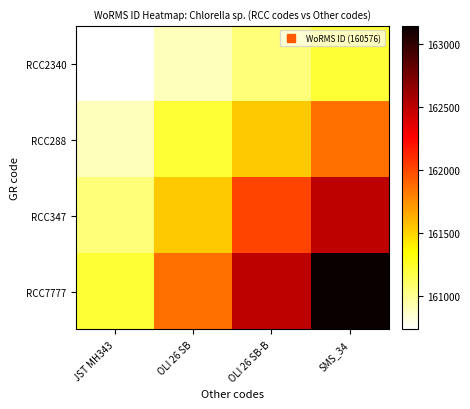

Between JST MH343 and OLI 26 SB-B, which series saw the biggest shift?

RCC7777